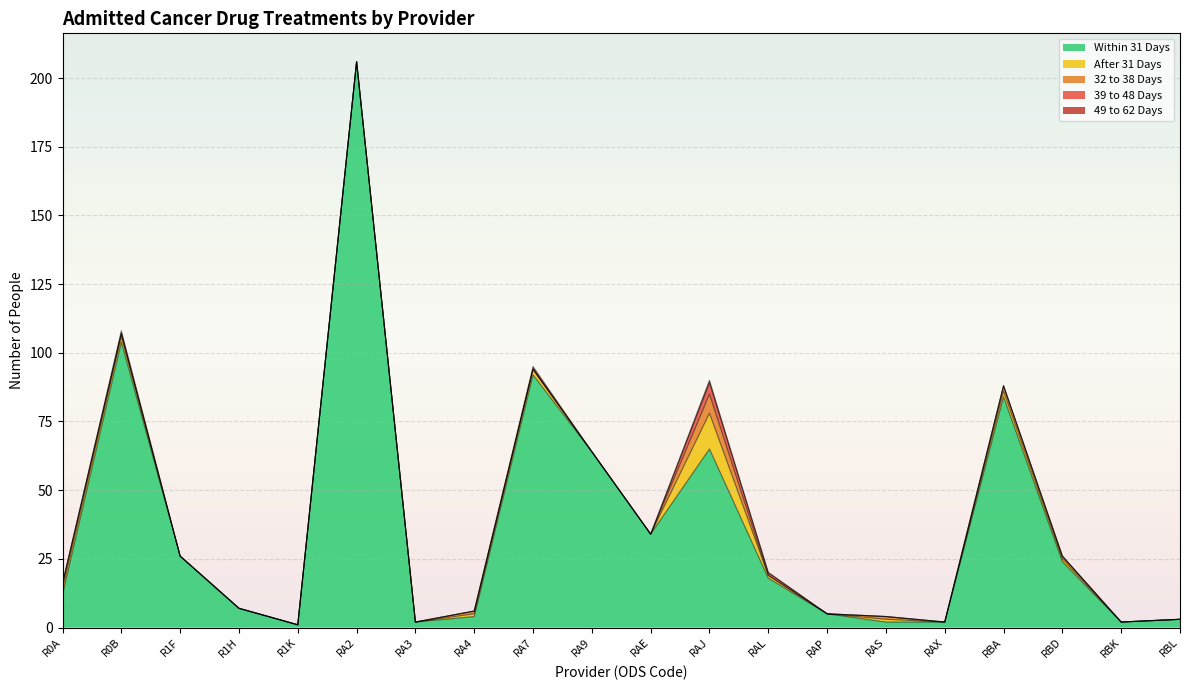

What is the label of the 5th point from the left?

R1K